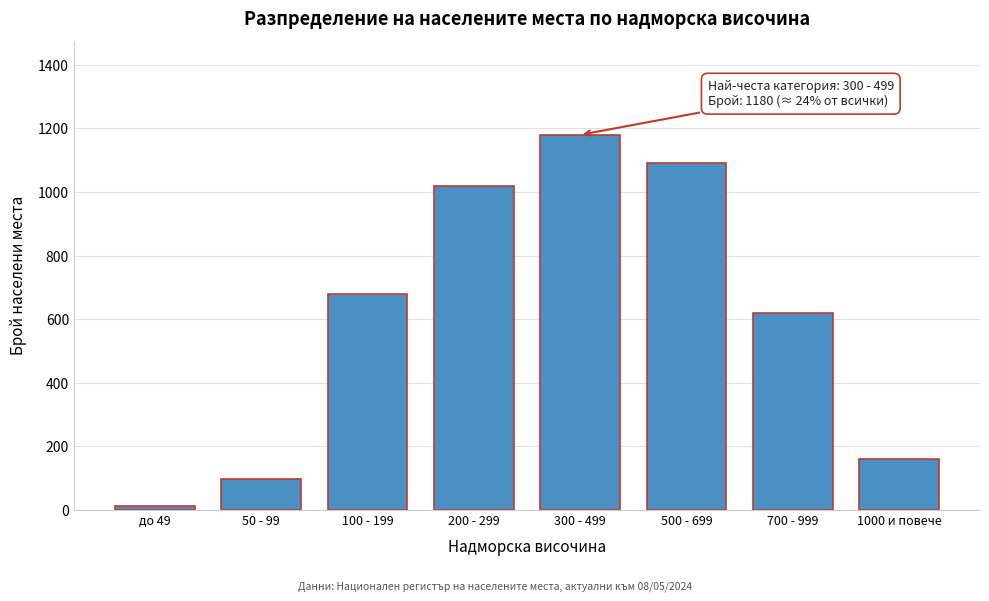

Reading left to right, list all the values displayed in this chart.

до 49=12	50 - 99=95	100 - 199=680	200 - 299=1020	300 - 499=1180	500 - 699=1090	700 - 999=620	1000 и повече=158